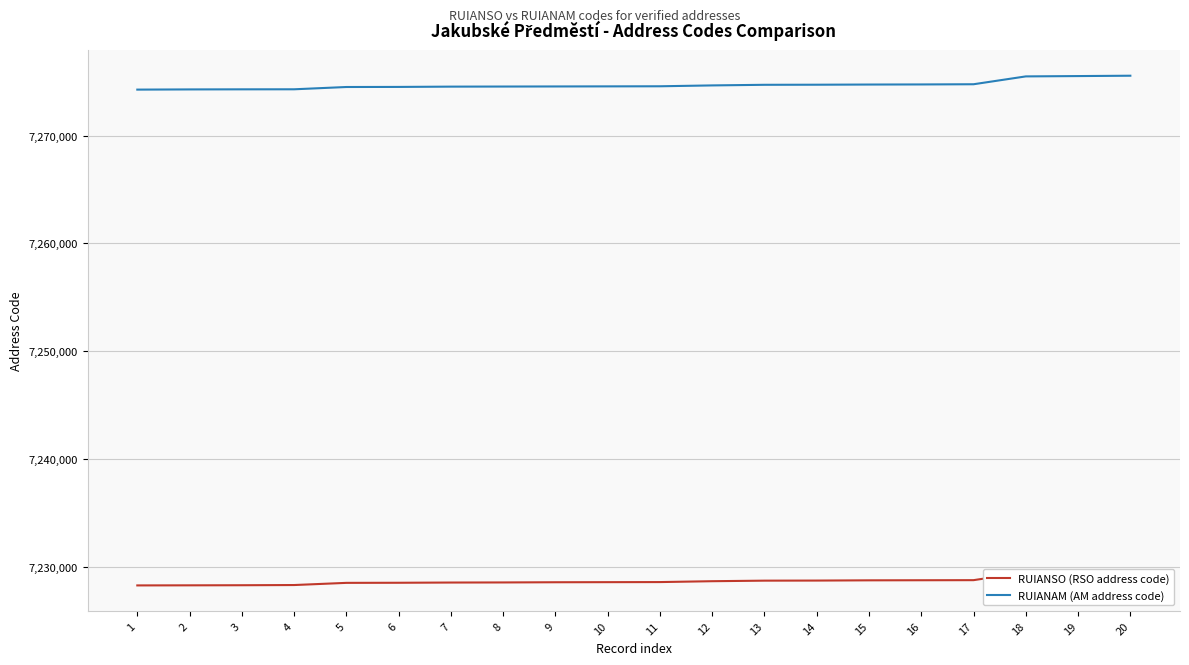

True or false: RUIANAM (AM address code) has more than 1 points higher than both neighbors.

False